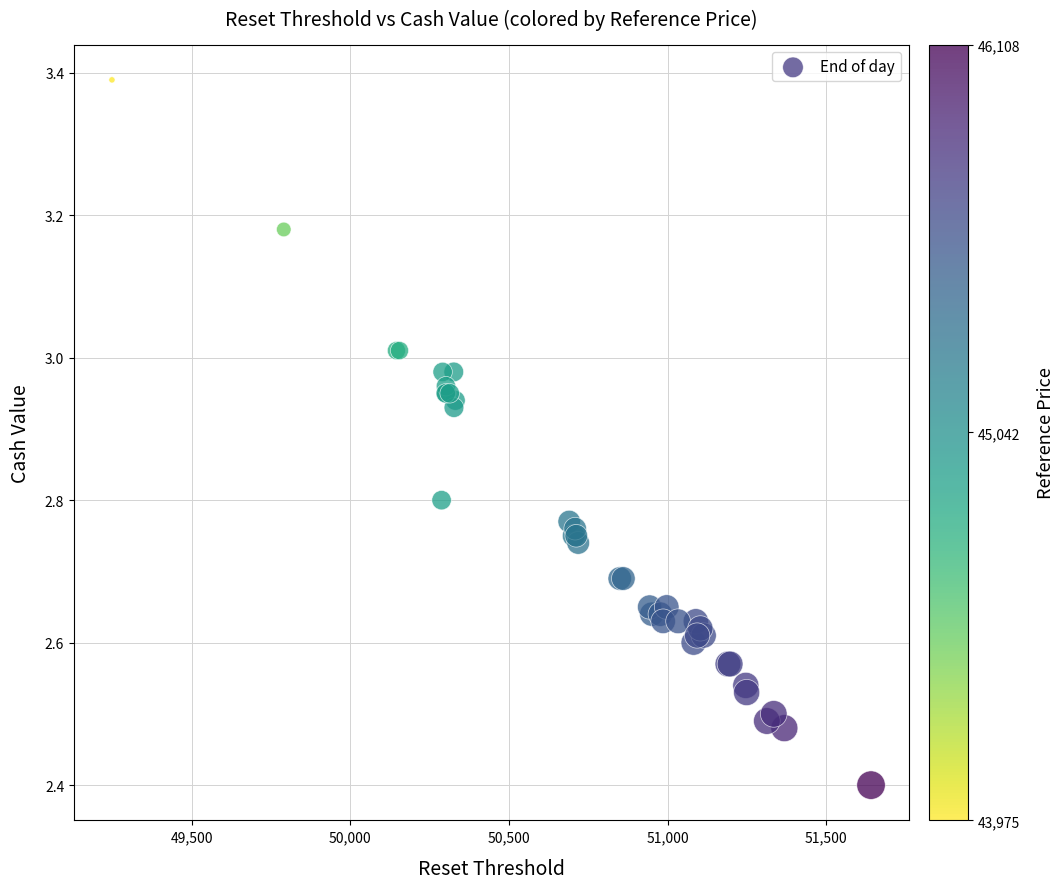

What Y value in the scatter plot is closest to 2?

2.4